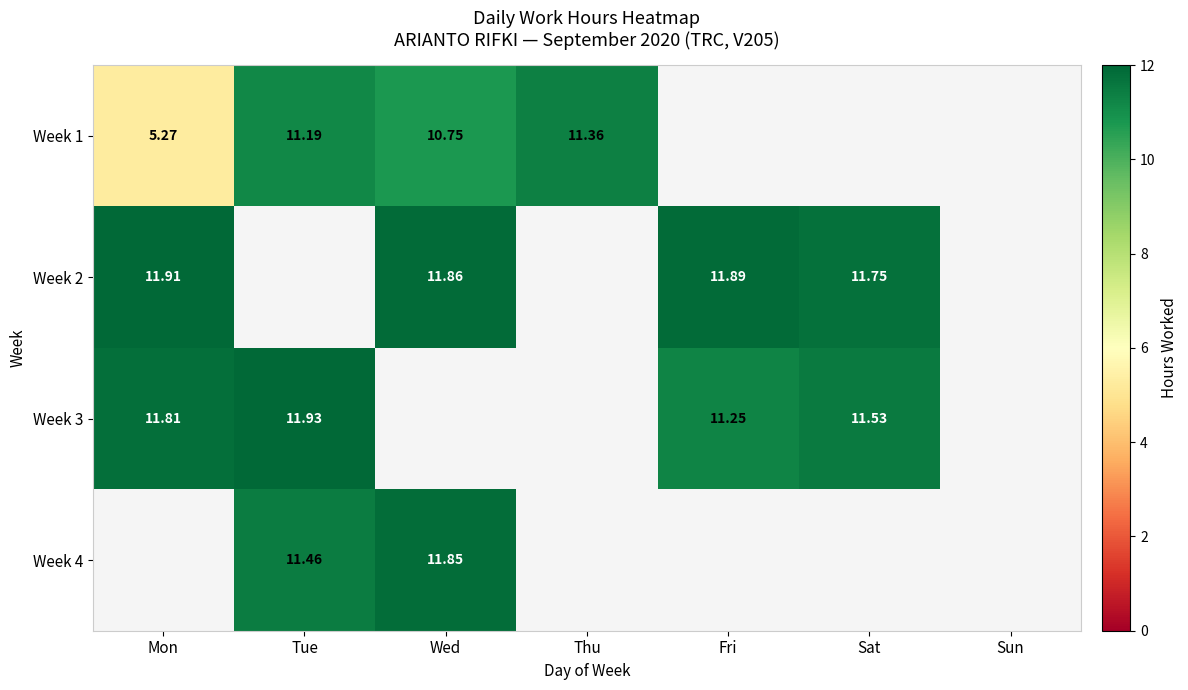

Which has a higher value, Fri or Mon?

Mon